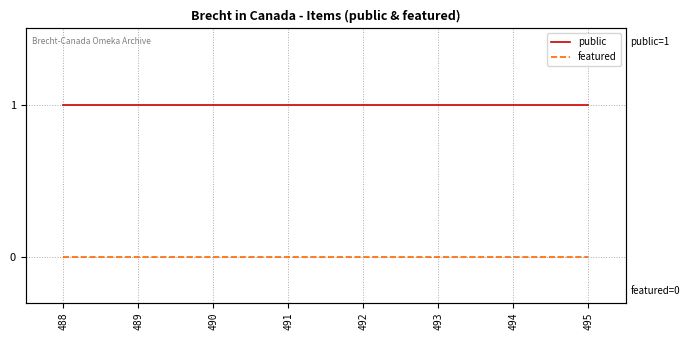

What is the value of the public point at the 4th from the left?

1